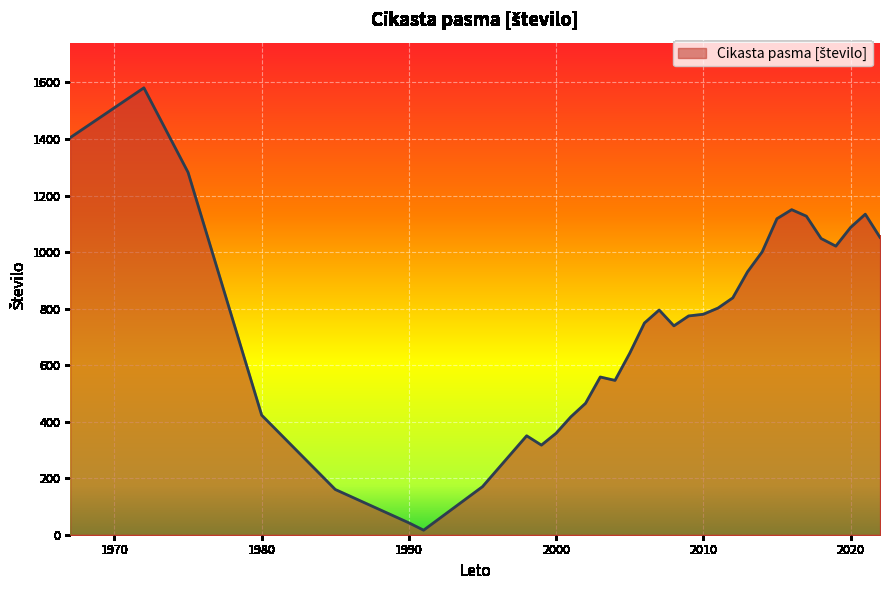

What is the difference between the maximum and minimum values?

1565